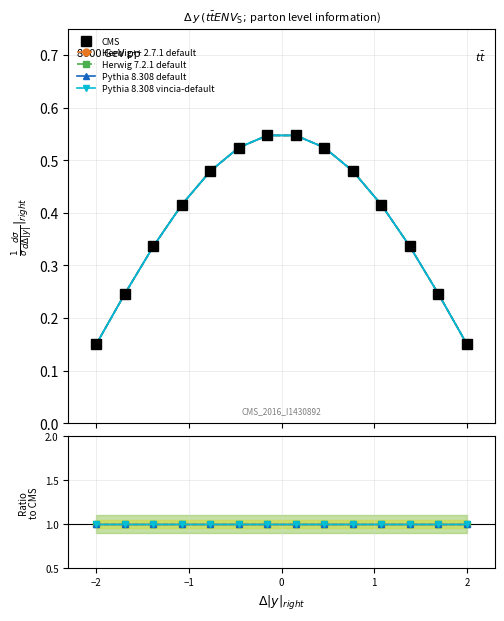

What is the minimum value shown in the chart?

0.1